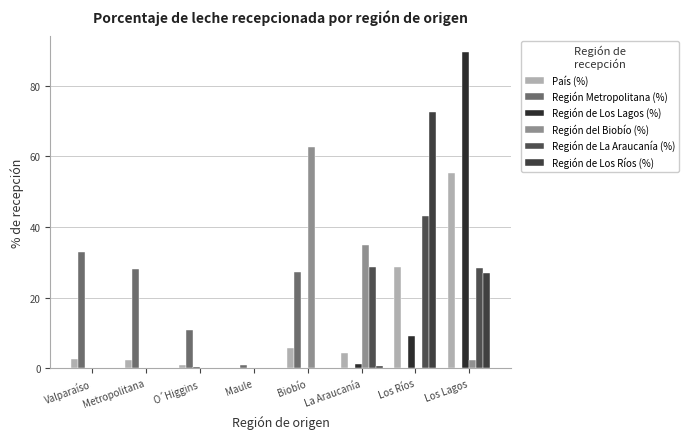

What is the average value of the País (%) series?

12.5